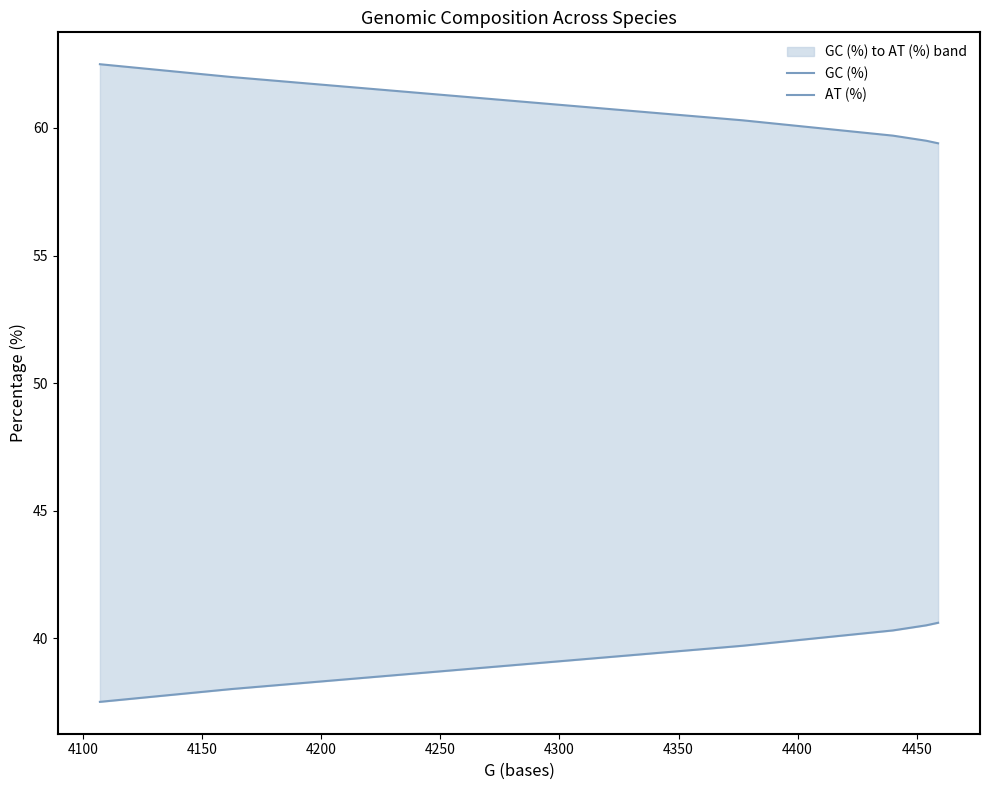

True or false: GC (%) and AT (%) intersect in this chart.

False